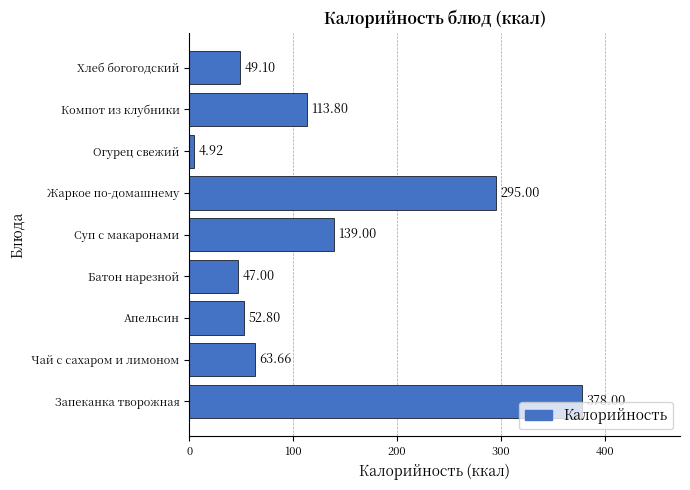

What is the difference between the values at Жаркое по-домашнему and Чай с сахаром и лимоном?

231.3